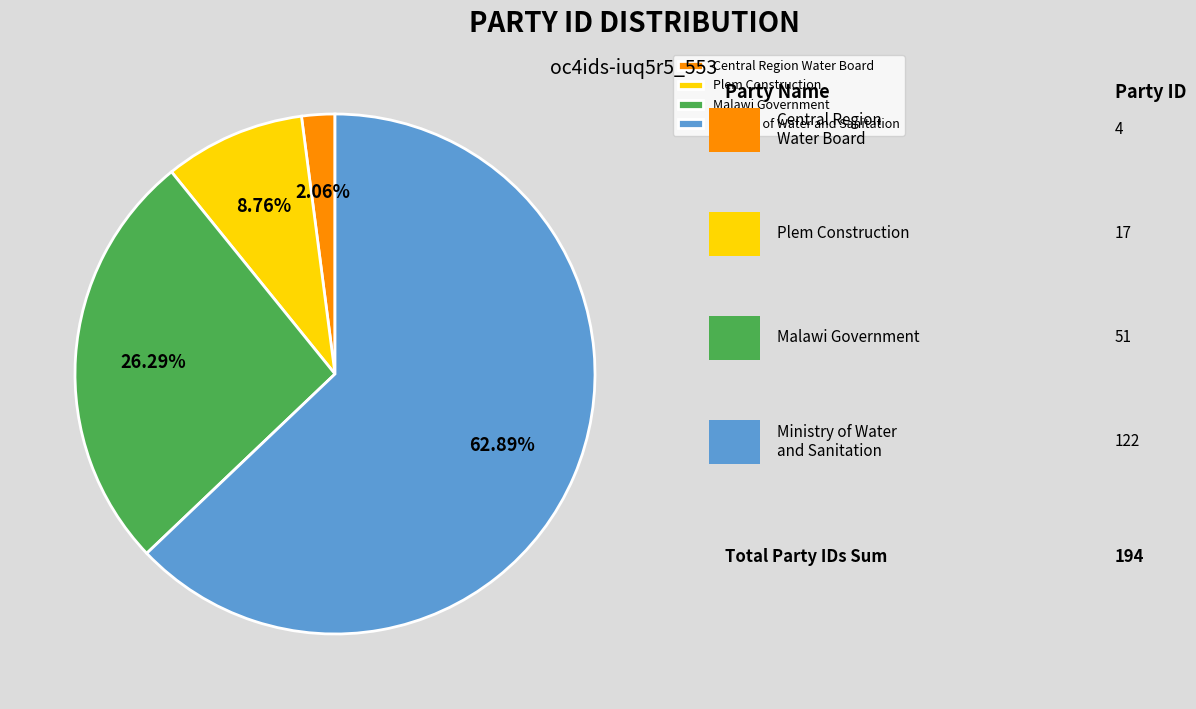

What is the ratio of the value at Plem Construction to the value at Malawi Government?

0.3